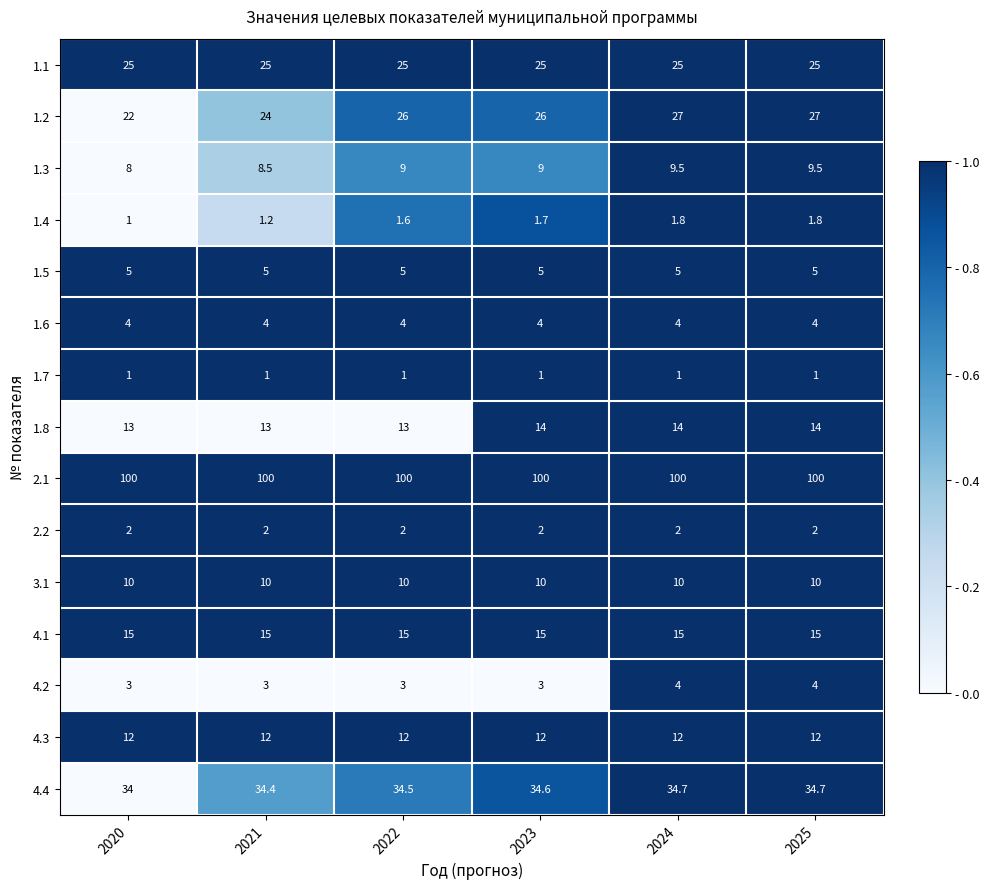

What is the average value of the 2.2 series?

2.0